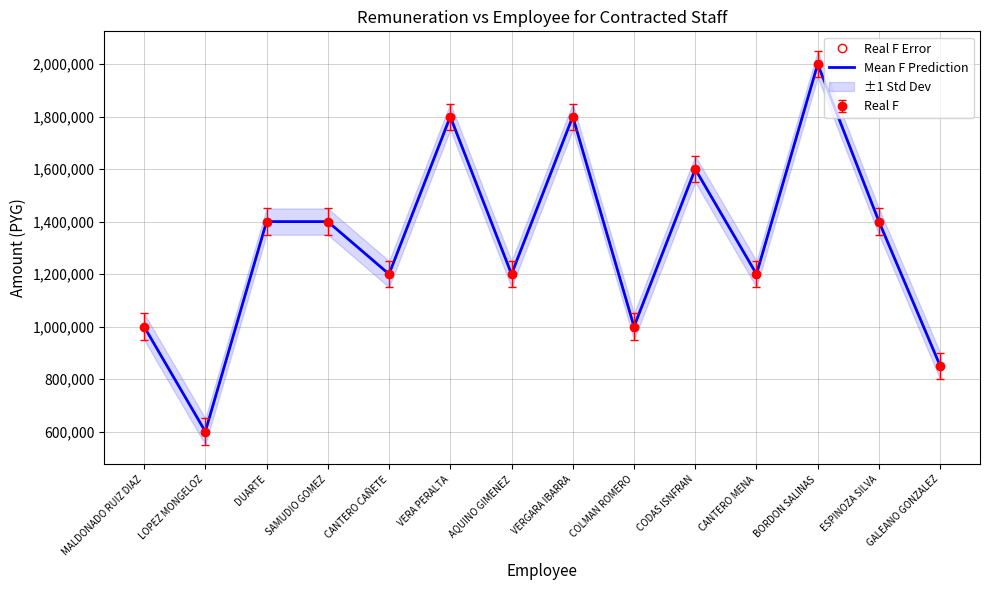

Reading right to left, list all the values displayed in this chart.

GALEANO GONZALEZ=850000	ESPINOZA SILVA=1400000	BORDON SALINAS=2000000	CANTERO MENA=1200000	CODAS ISNFRAN=1600000	COLMAN ROMERO=1000000	VERGARA IBARRA=1800000	AQUINO GIMENEZ=1200000	VERA PERALTA=1800000	CANTERO CAÑETE=1200000	SAMUDIO GOMEZ=1400000	DUARTE=1400000	LOPEZ MONGELOZ=600000	MALDONADO RUIZ DIAZ=1000000